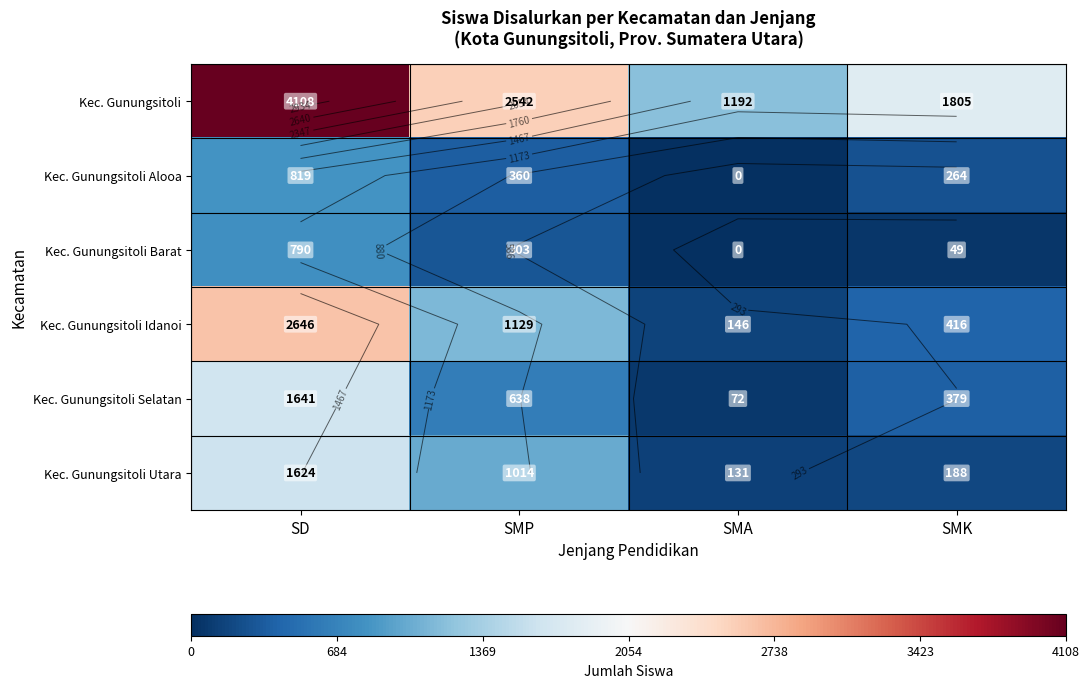

What is the difference between the second highest and minimum values in the Kec. Gunungsitoli Utara series?

883